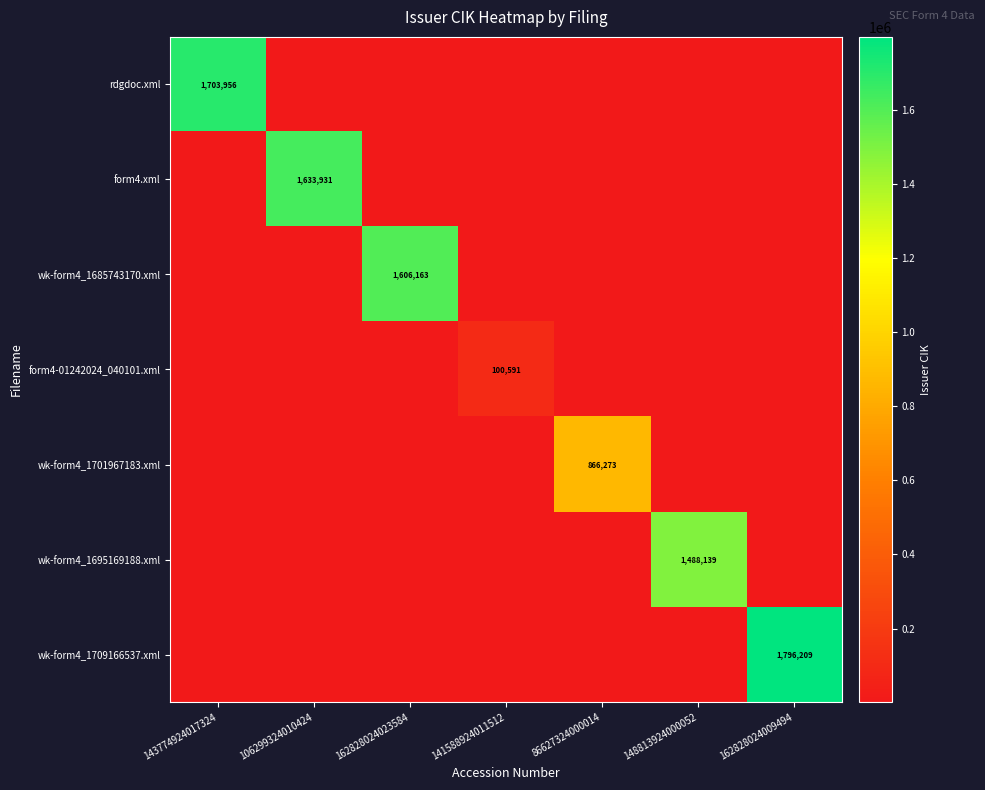

At which category does the chart reach its peak across all series?

162828024009494